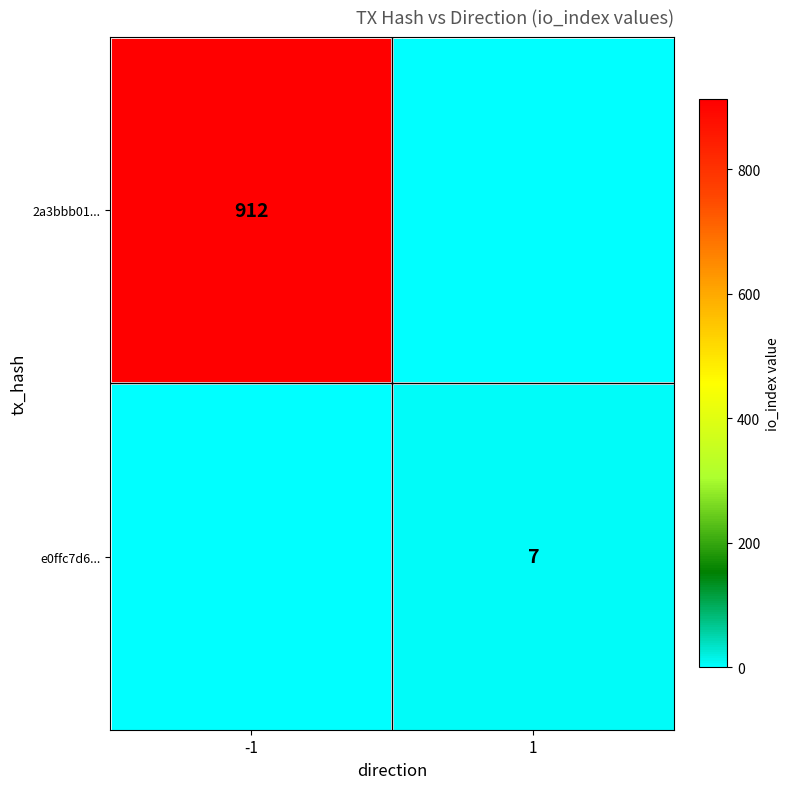

The value of e0ffc7d6... at 1 is 3. True or false?

False